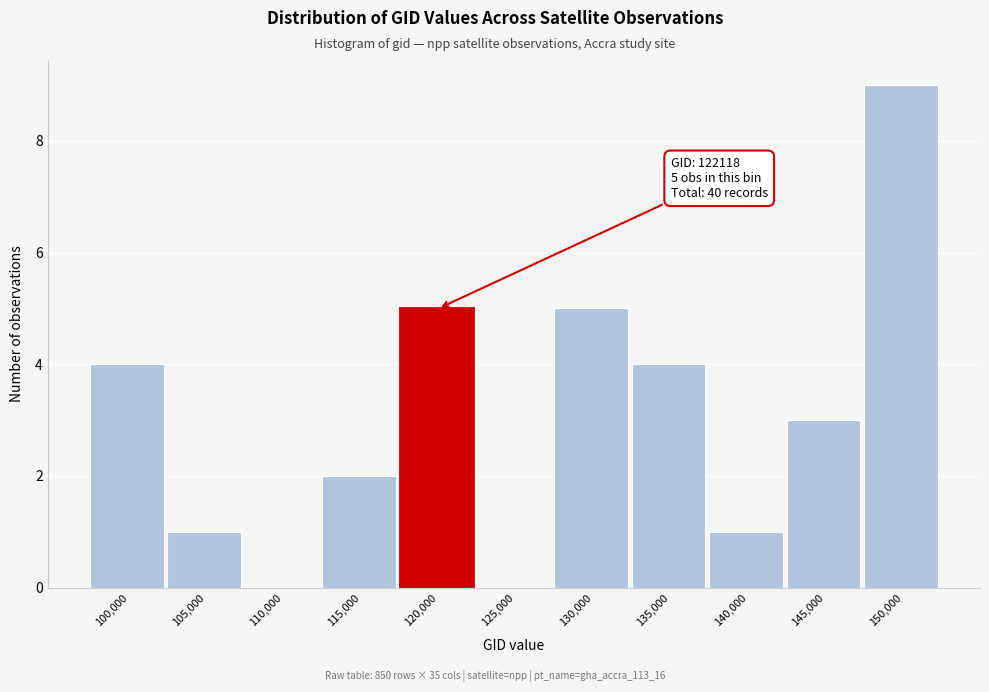

Reading left to right, extract all data points from this chart.

100,000=4	105,000=1	110,000=0	115,000=2	120,000=5	125,000=0	130,000=5	135,000=4	140,000=1	145,000=3	150,000=9